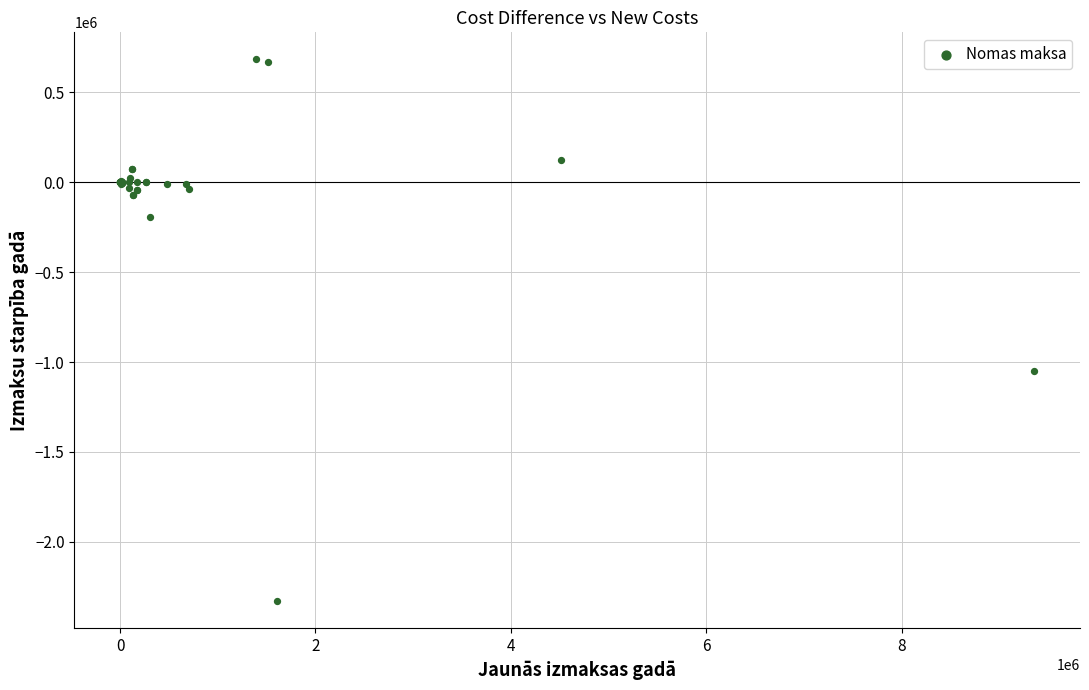

What Y value in the scatter plot is closest to -823740?

-1051352.4